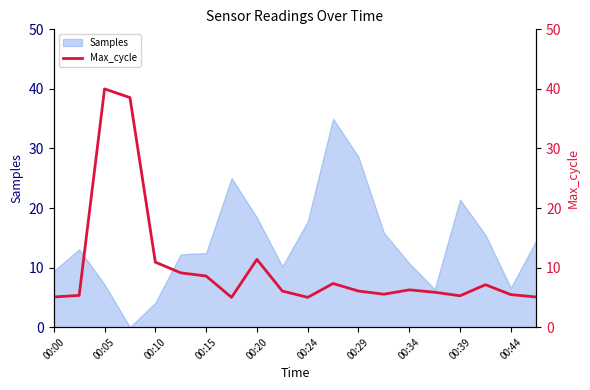

The Samples series shows 17.1 at 00:15. True or false?

False